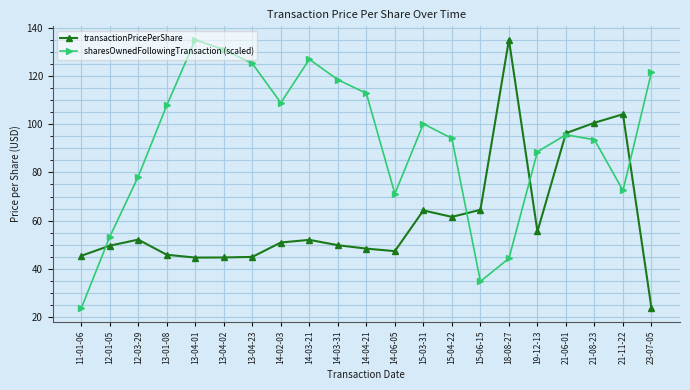

What is the spread (max minus min) of values at 21-06-01?

0.7